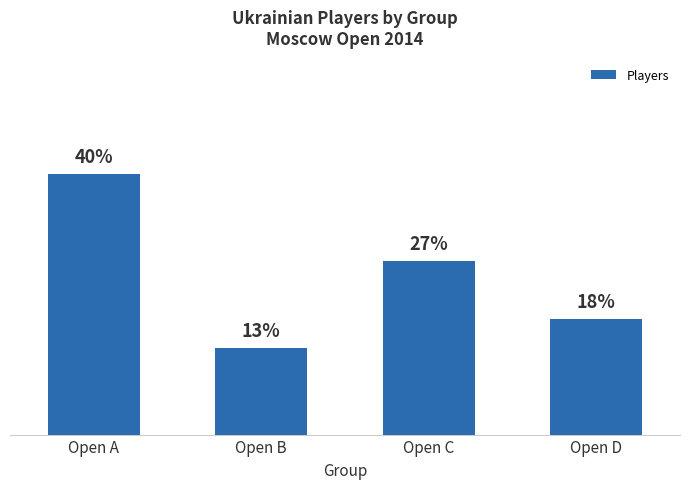

Does the chart contain any negative values?

No